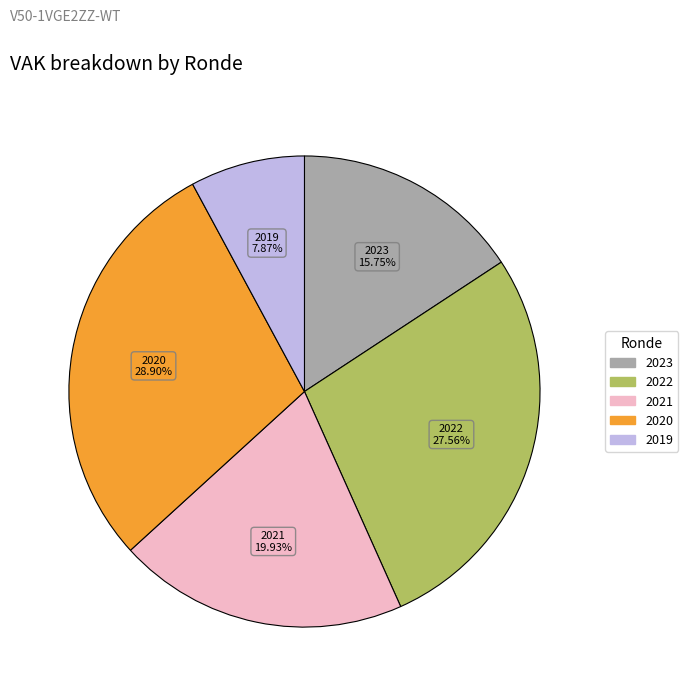

Is there a majority slice in this chart?

No